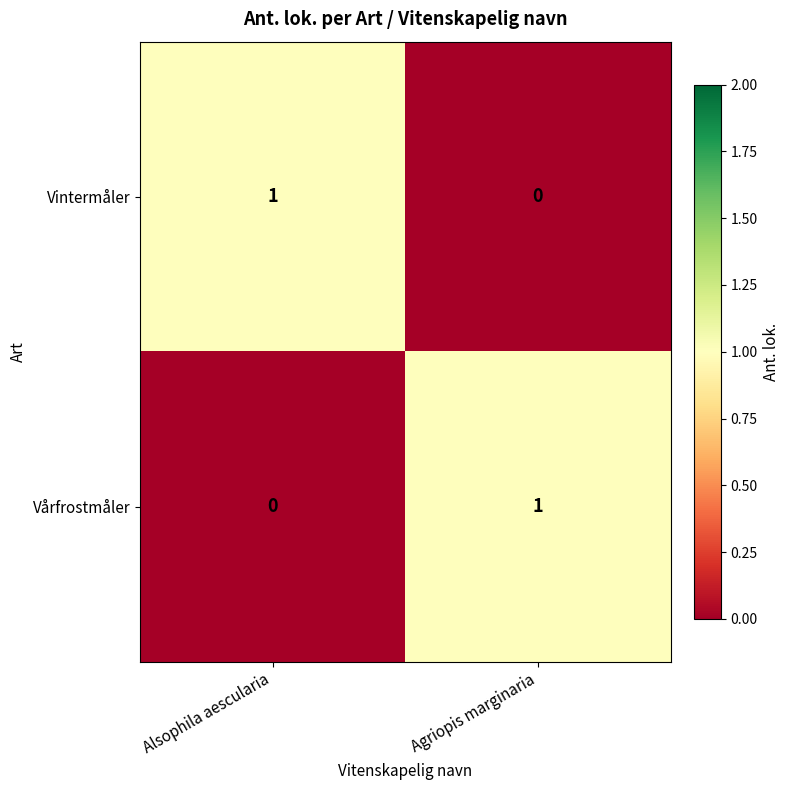

Reading left to right, what are all the values shown in this chart?

Vintermåler: 1	0
Vårfrostmåler: 0	1